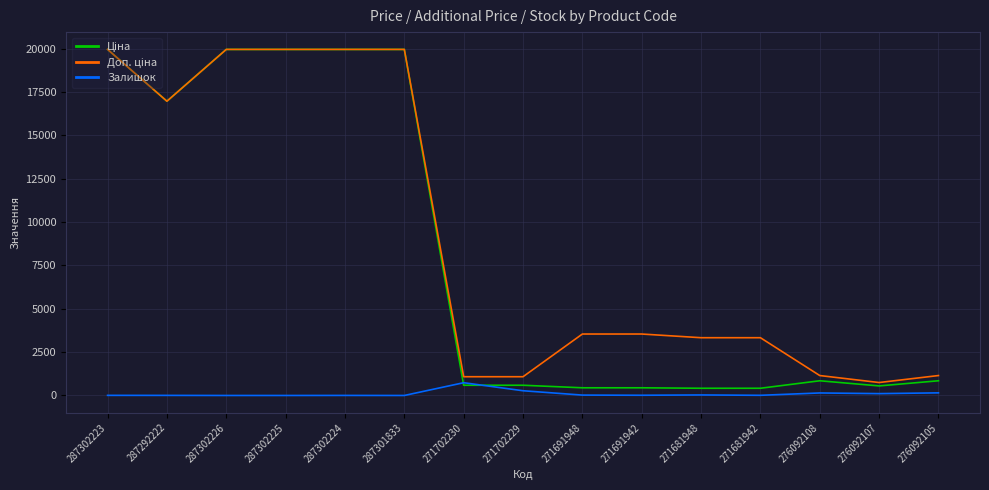

What is the difference between the highest and lowest values at 271702230?

491.7